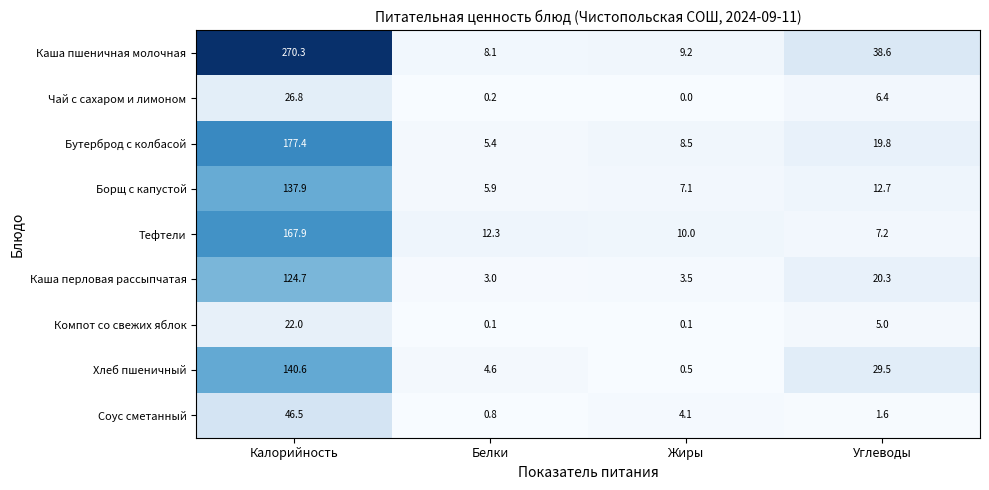

True or false: Каша перловая рассыпчатая has a value of 3.5 at Жиры.

True